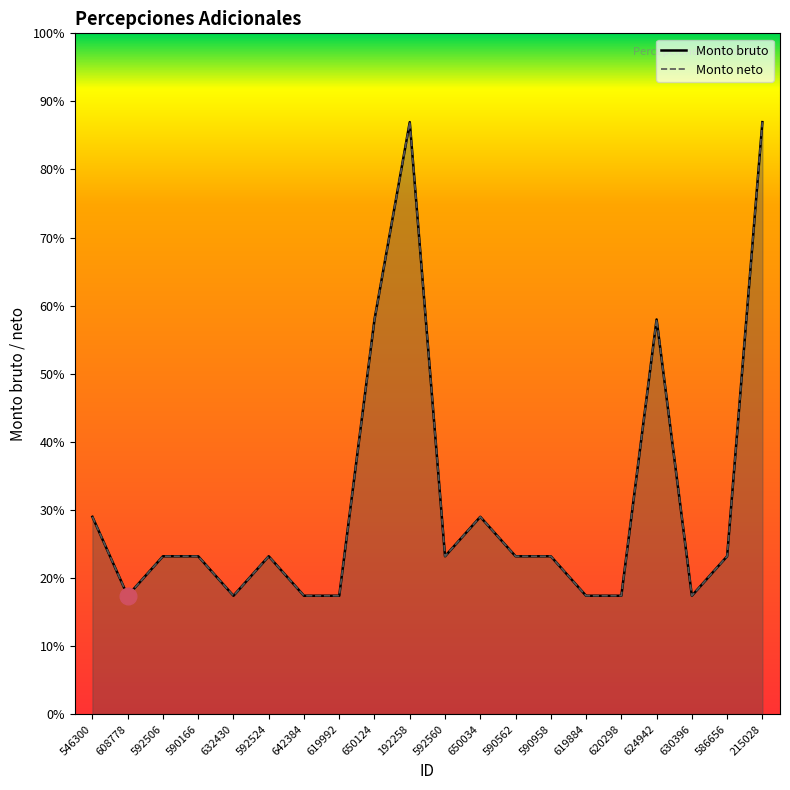

What is the value of the Monto bruto point at the 6th from the left?

368.6